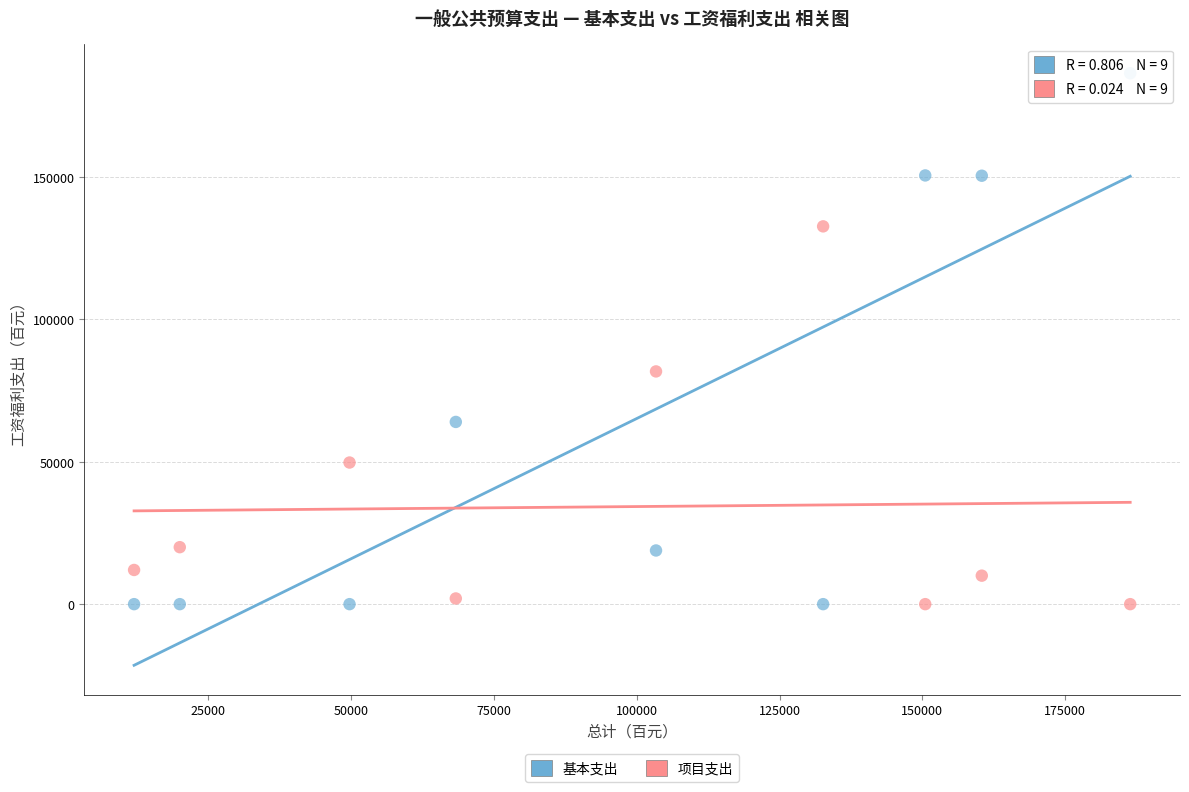

In the 项目支出 series, what Y value is closest to 66312?

81700.0